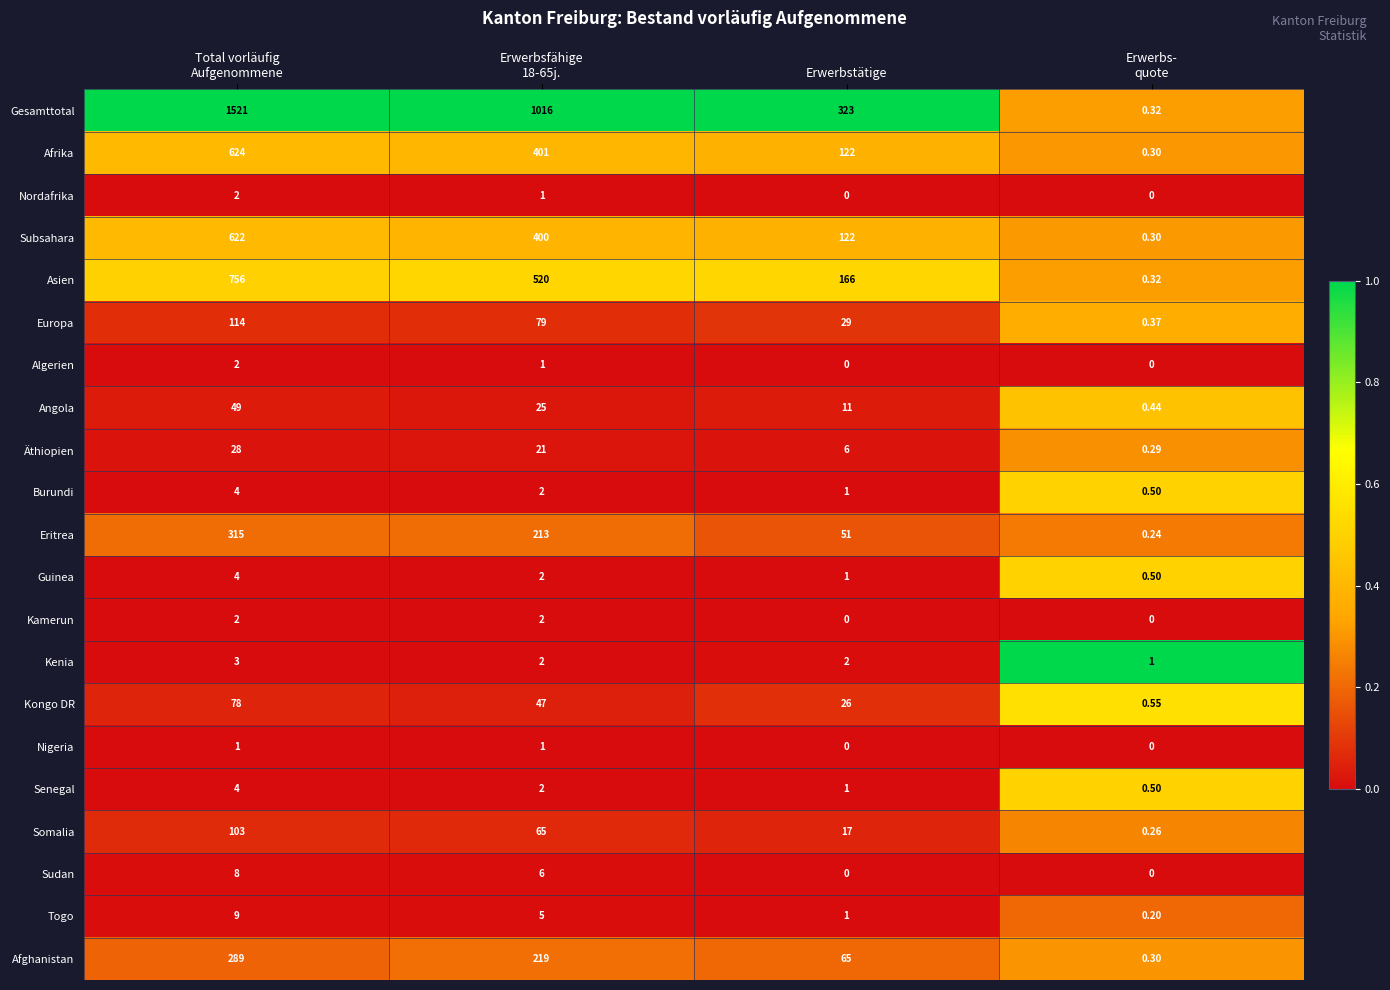

Which series has the largest range (max minus min)?

Gesamttotal